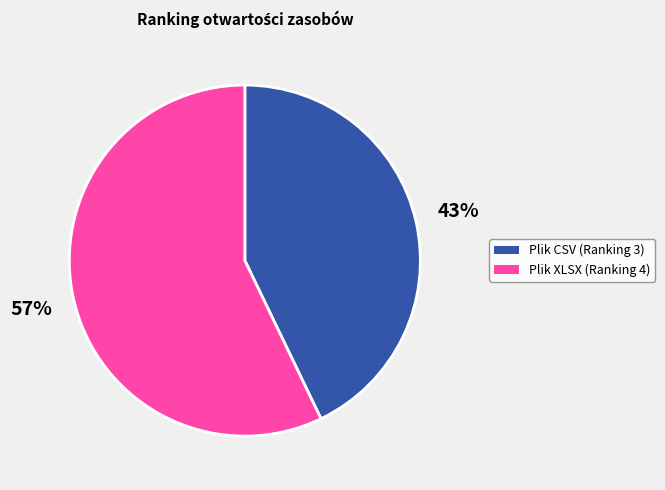

To the nearest percent, what portion does Plik XLSX (Ranking 4) represent?

57%